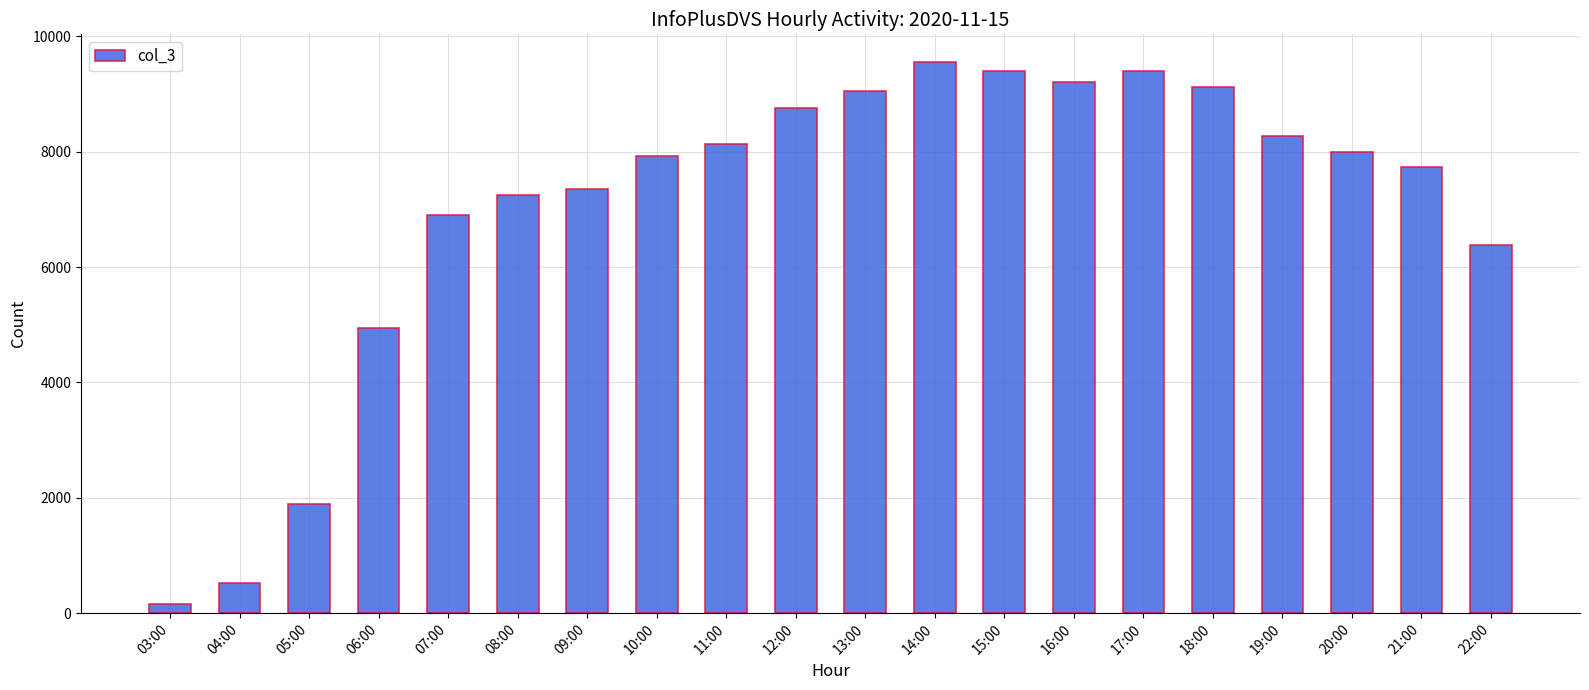

Is it true that the value at 09:00 is 11679?

False